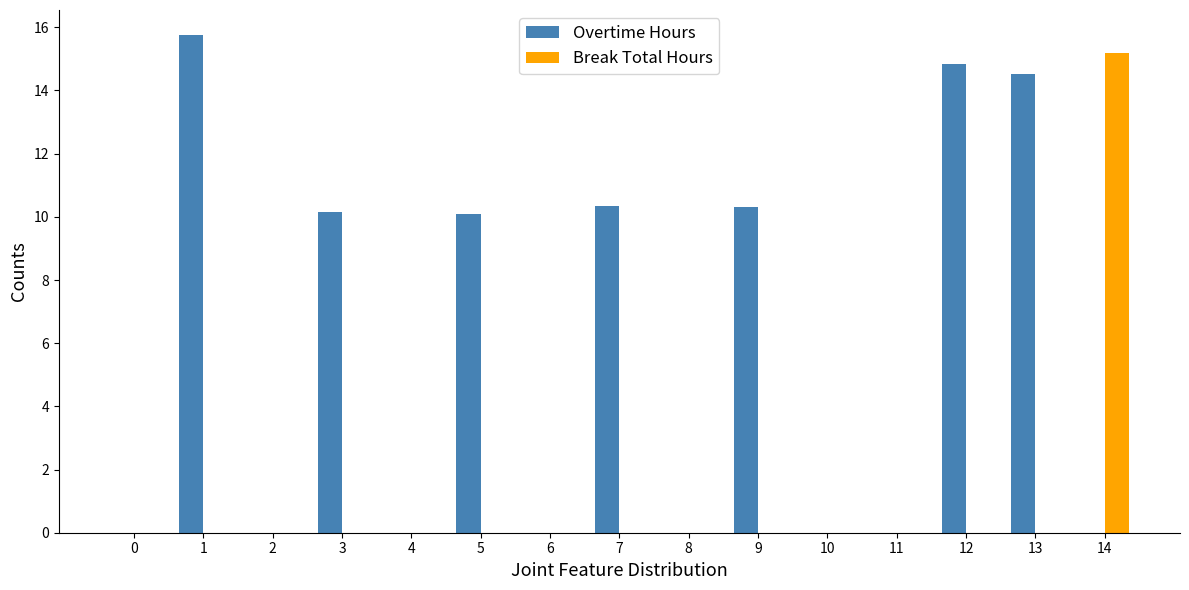

What is the sum of all Break Total Hours values?

15.2